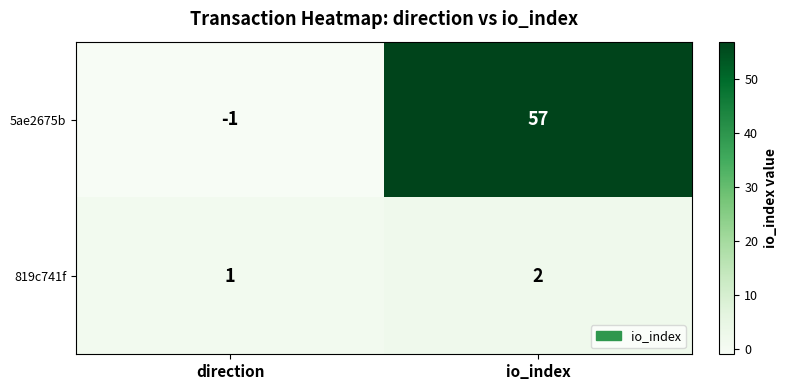

The value of 819c741f at direction is 1. True or false?

True